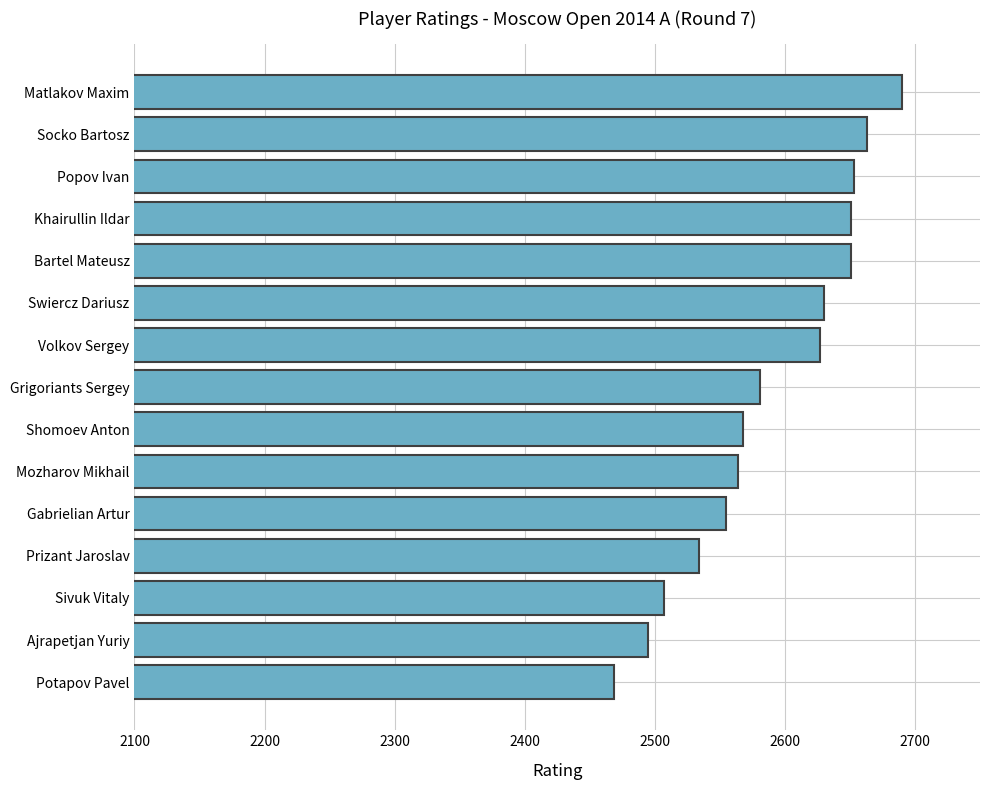

What is the label of the 7th bar from the bottom?

Shomoev Anton